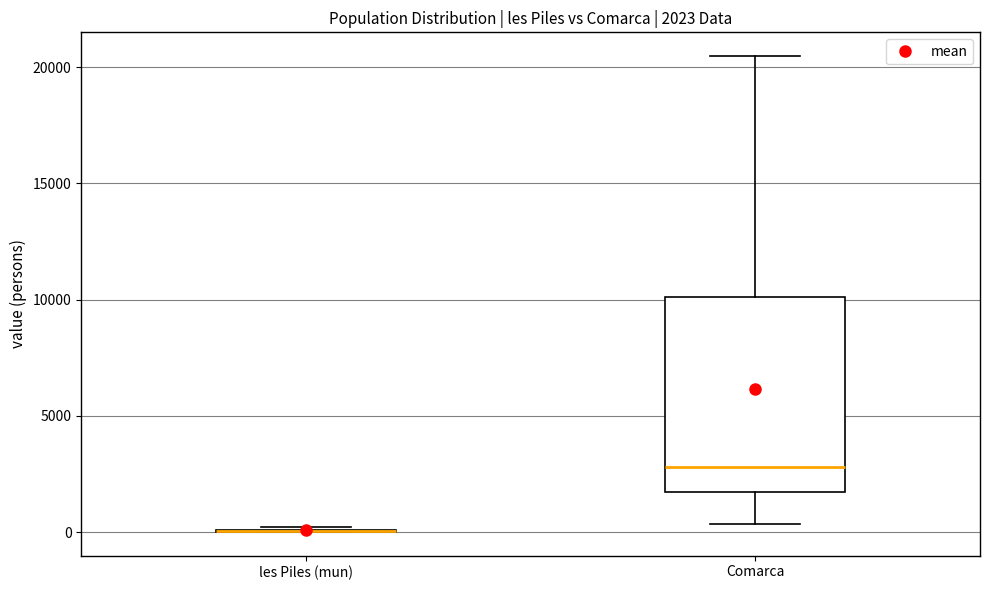

Comparing the boxes themselves (not the whiskers), which one is the tallest?

Comarca